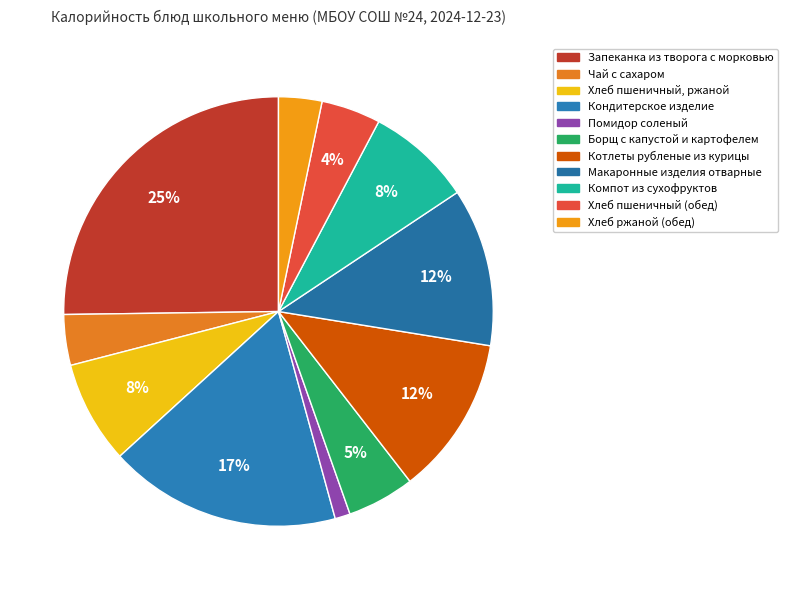

To the nearest percent, what portion does Кондитерское изделие represent?

17%